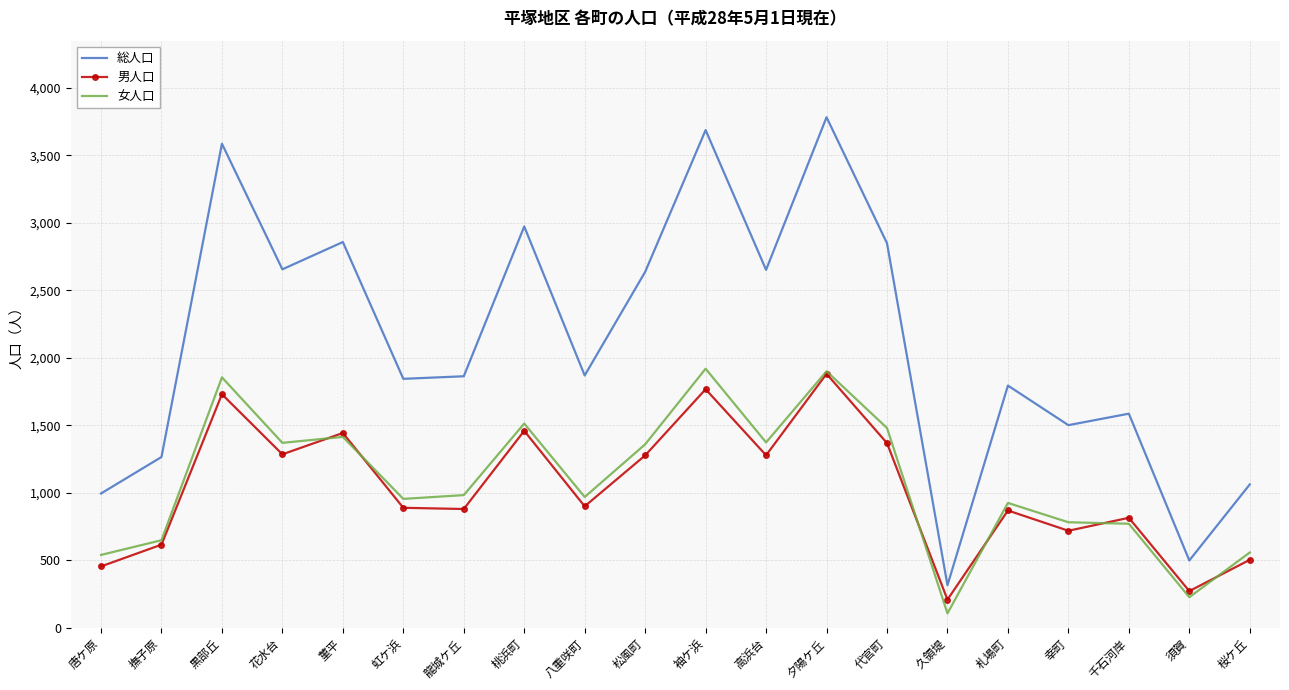

Read the 総人口 value at 菫平.

2857